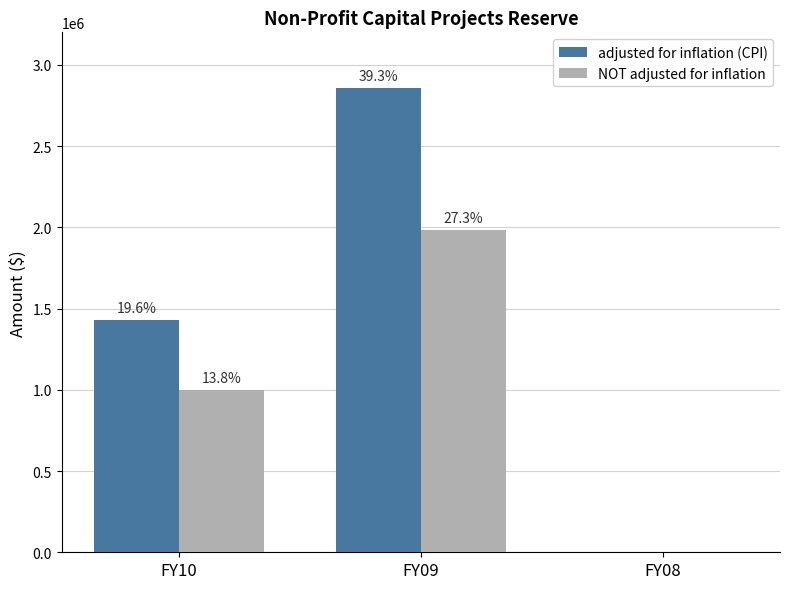

What are all the series names shown in the legend?

adjusted for inflation (CPI), NOT adjusted for inflation